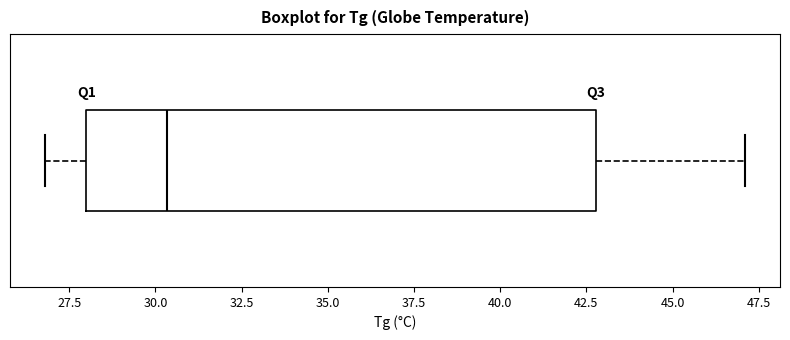

Read this box plot against the x-axis: the position of the median line, the range covered by the box, and the ends of both whiskers. The values are not printed on the chart, so give them approximately, as read against the axis.

median 30.5, box 28.0 to 43.0, whiskers 27.0 to 47.0